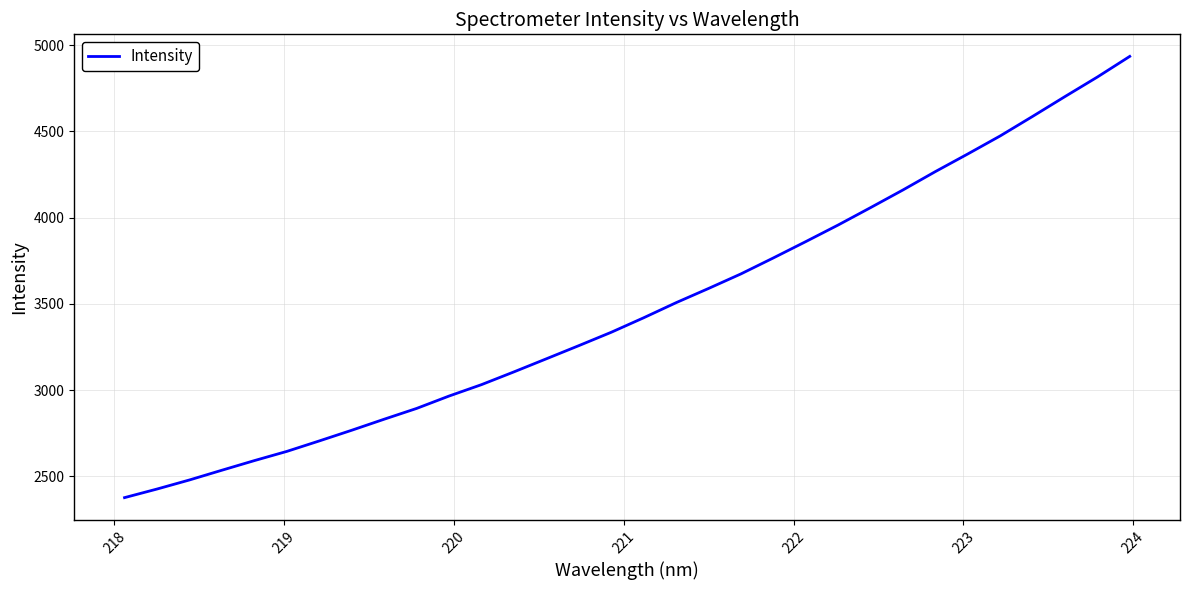

What is the difference between the maximum and minimum values?

2557.8